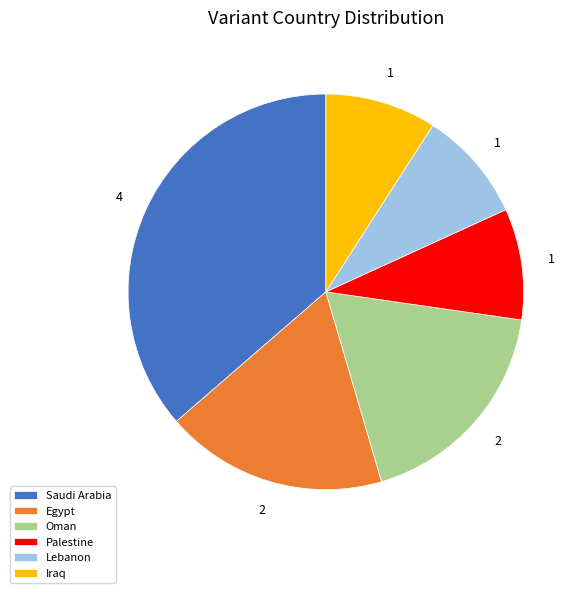

How many slices are in this pie chart?

6